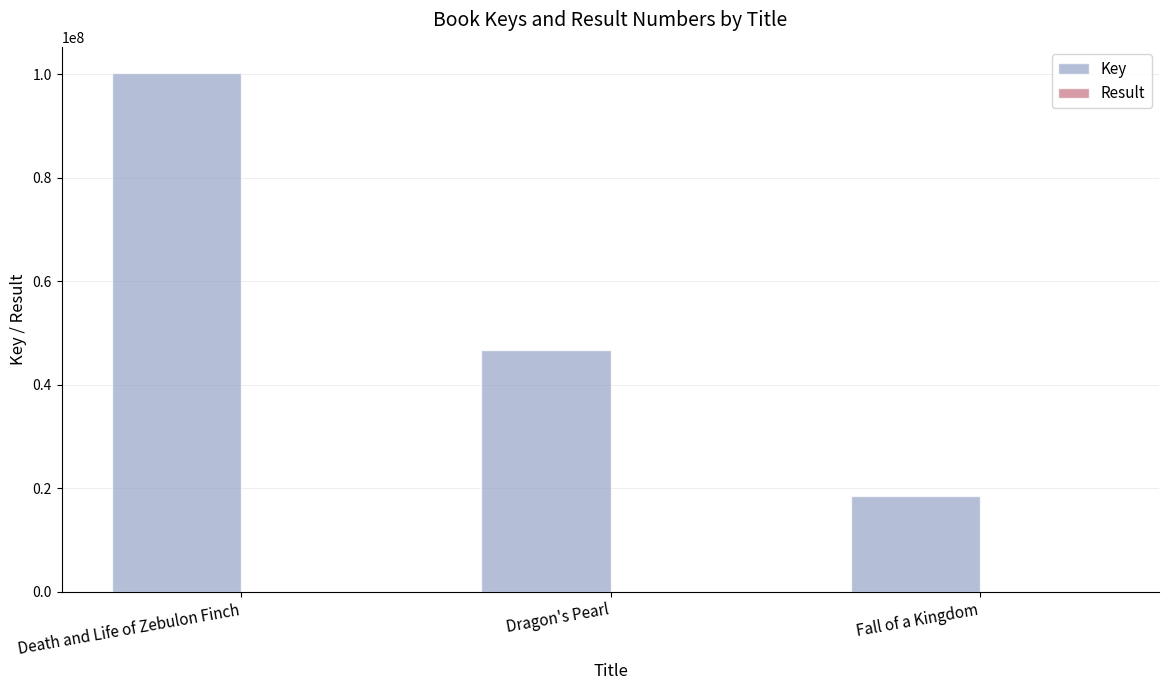

What is the maximum value for Key?

100274994